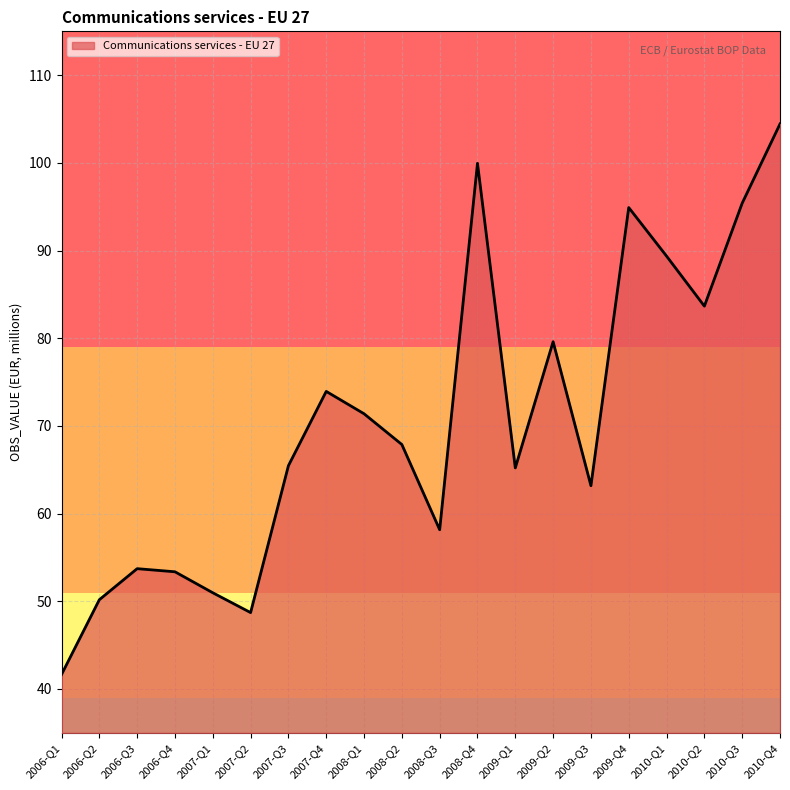

What is the difference between the values at 2007-Q4 and 2007-Q1?

23.0